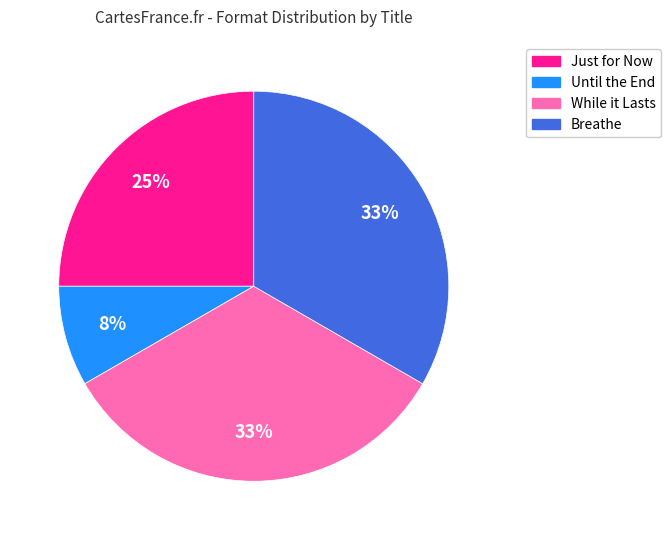

Which has a higher value, Just for Now or Breathe?

Breathe